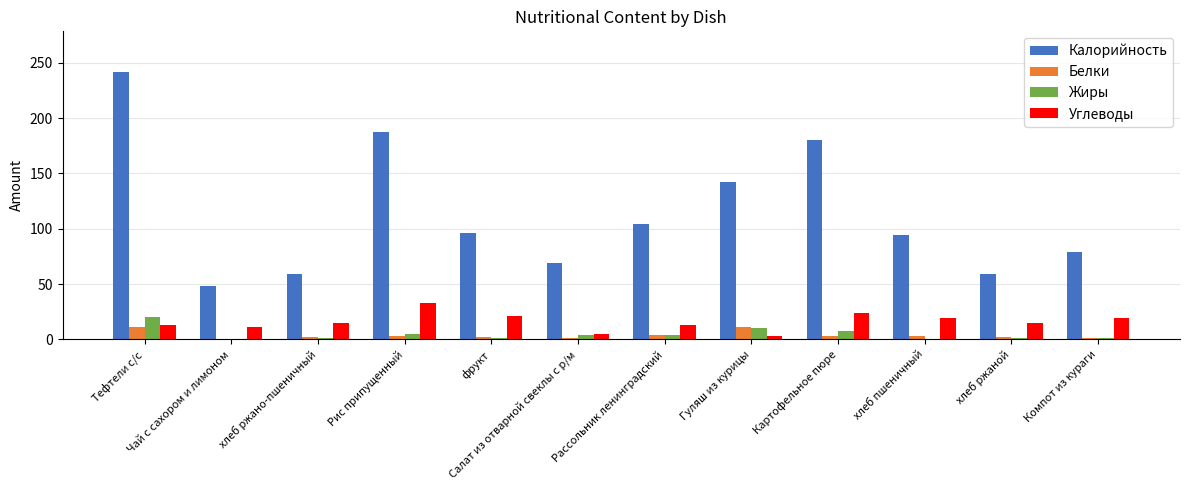

At which category is the sum across all series the highest?

Тефтели с/с